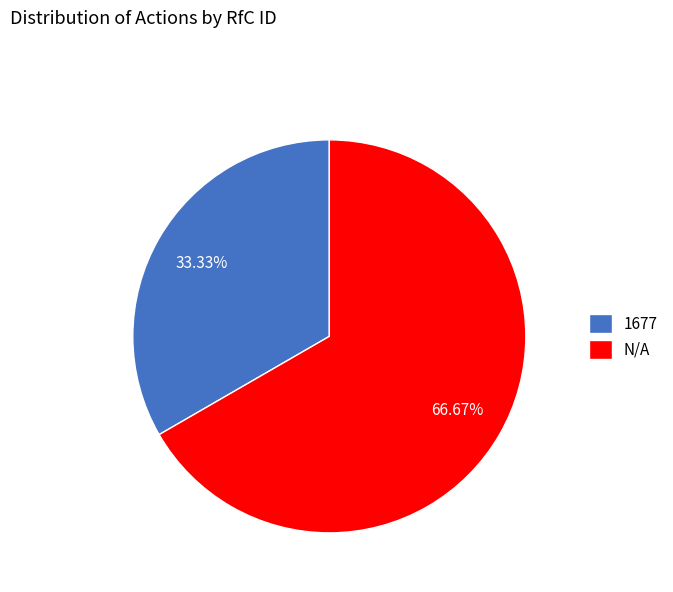

Which category has the smallest portion of the pie?

1677